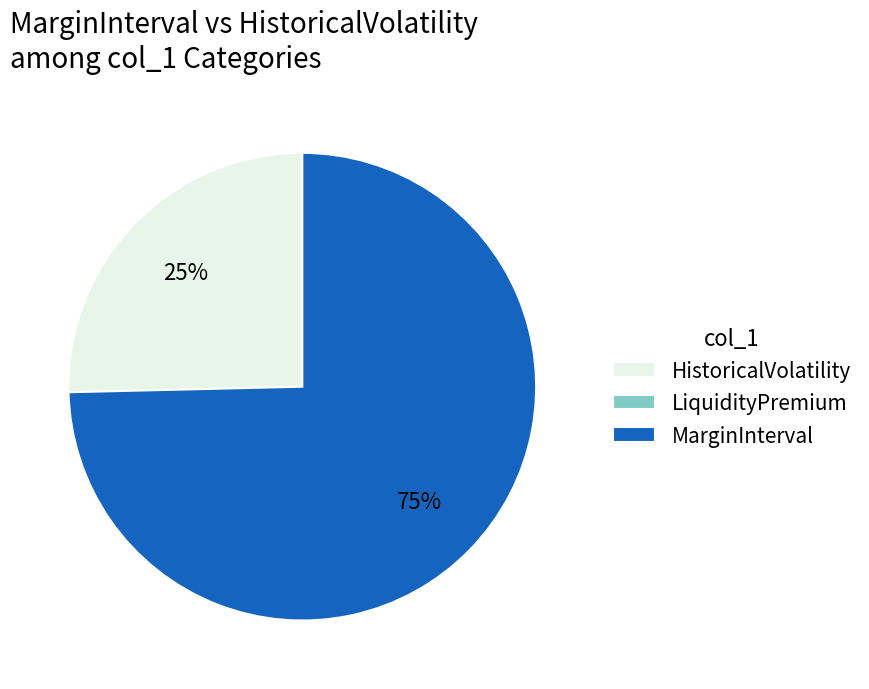

To the nearest percent, what is the average slice percentage?

33%